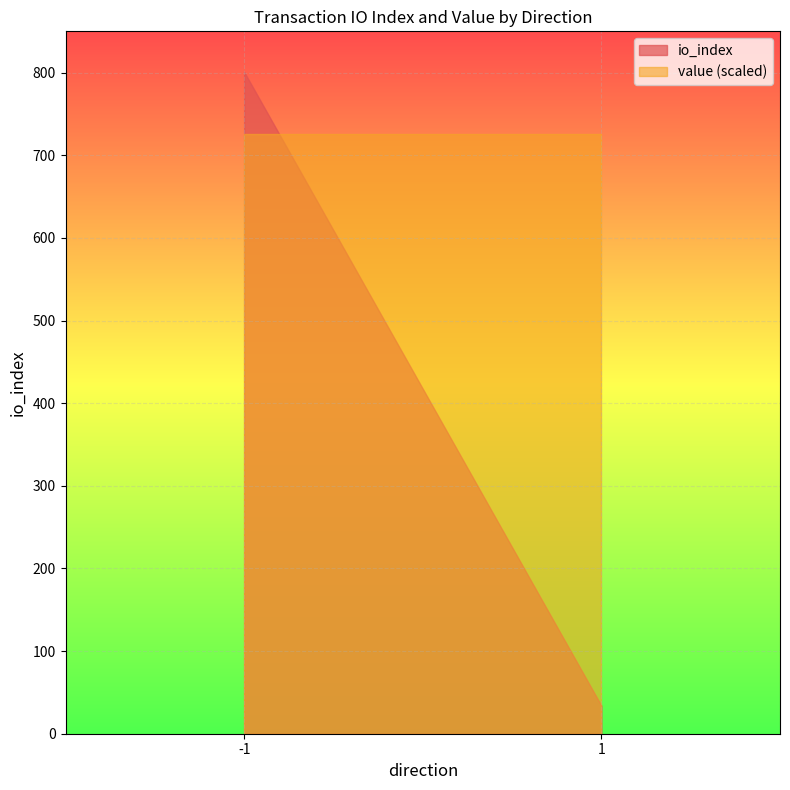

At which category is the sum across all series the highest?

-1